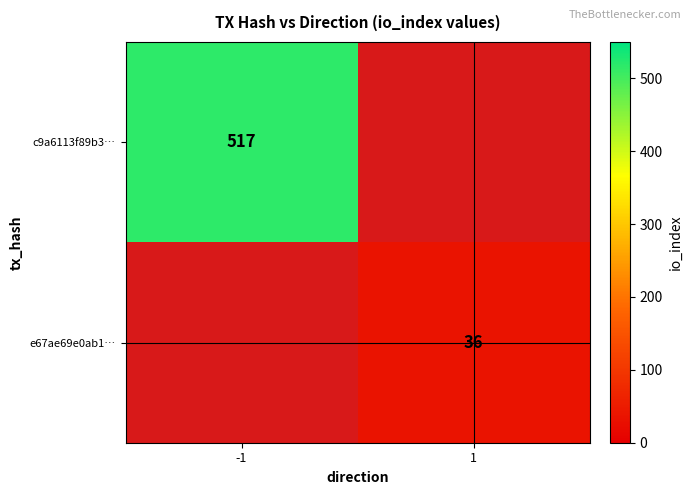

Which has a higher value, 1 or -1?

-1